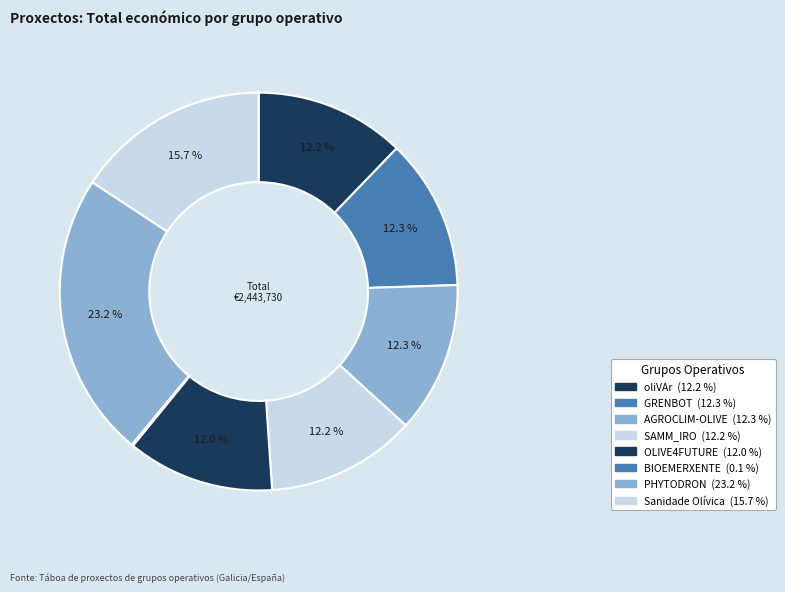

Which category has the biggest portion of the pie?

PHYTODRON